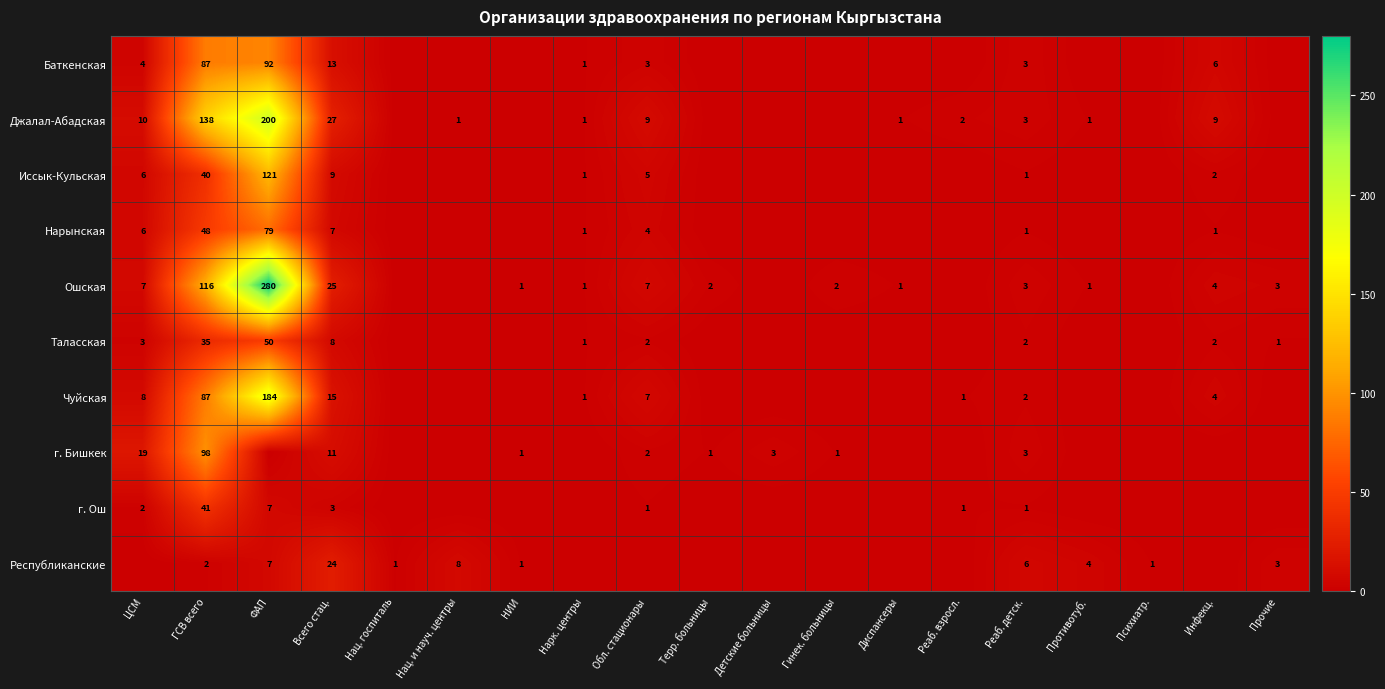

True or false: г. Бишкек has a value of 1 at Терр. больницы.

True